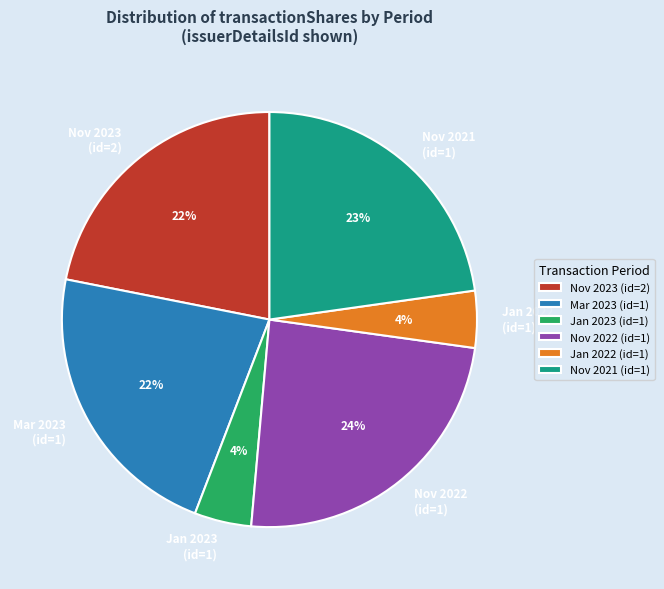

Which has a higher value, Mar 2023 (id=1) or Jan 2023 (id=1)?

Mar 2023 (id=1)